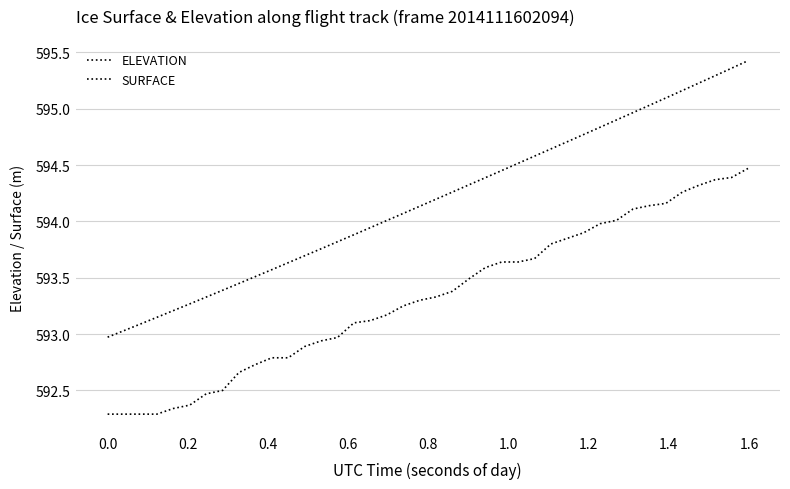

How many lines are shown in the chart?

2